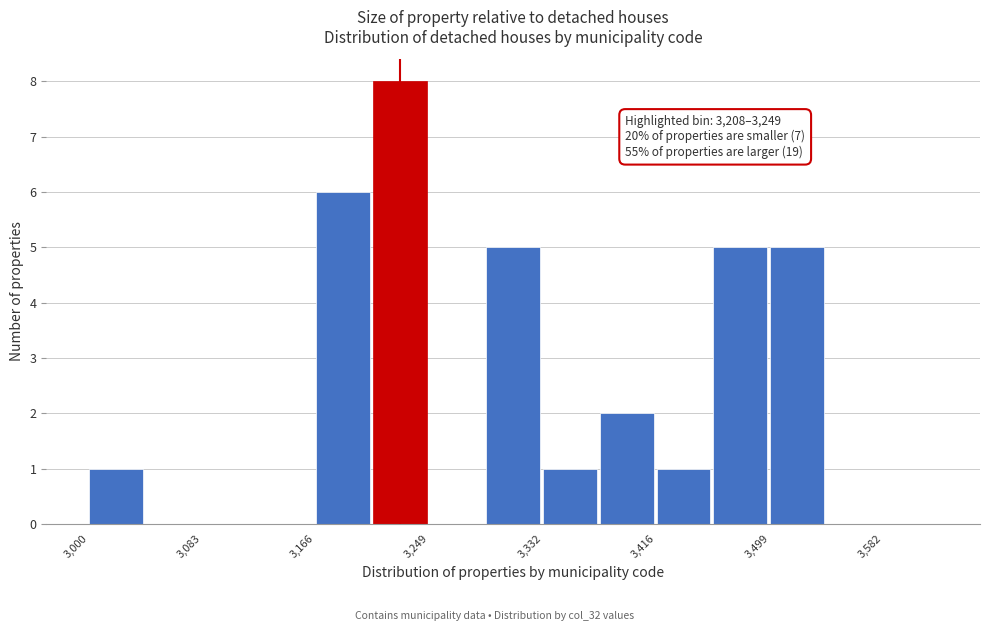

Which range on the x-axis has the tallest bar?

3210 to 3250